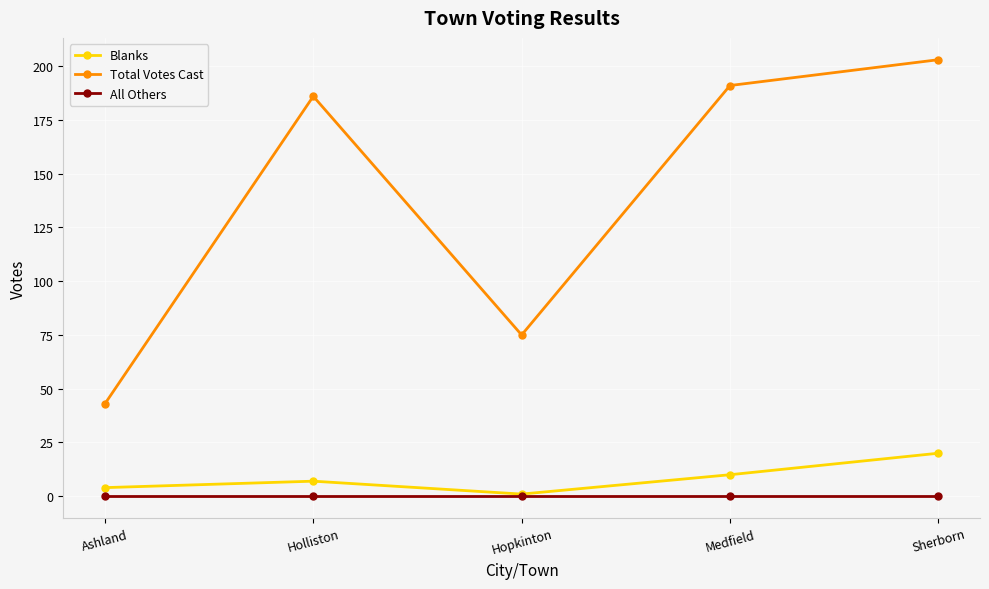

Reading left to right, list all the values displayed in this chart.

Blanks: 4	7	1	10	20
Total Votes Cast: 43	186	75	191	203
All Others: 0	0	0	0	0